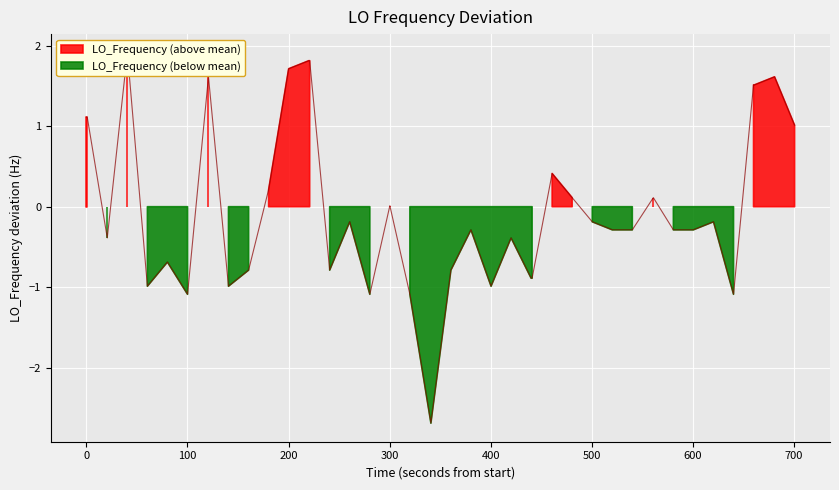

Is it true that the value at 16 is -1.6?

False